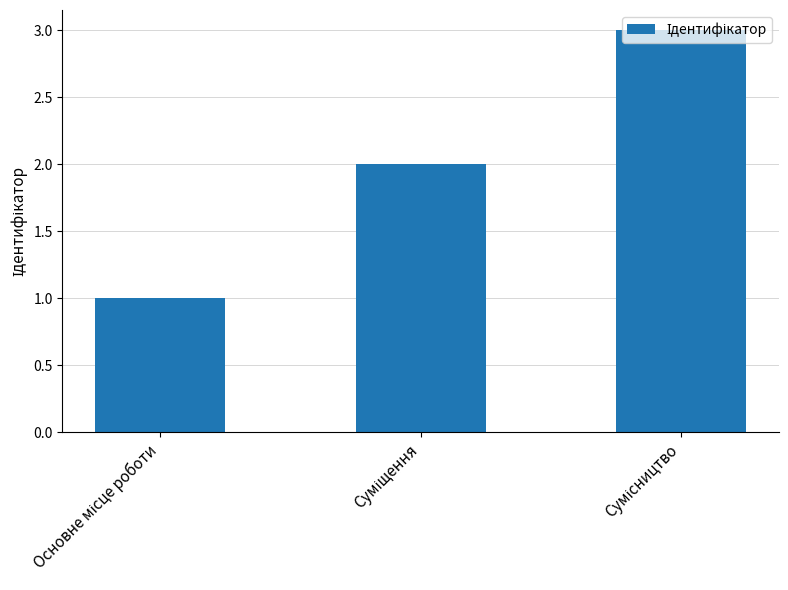

What is the sum of all values?

6